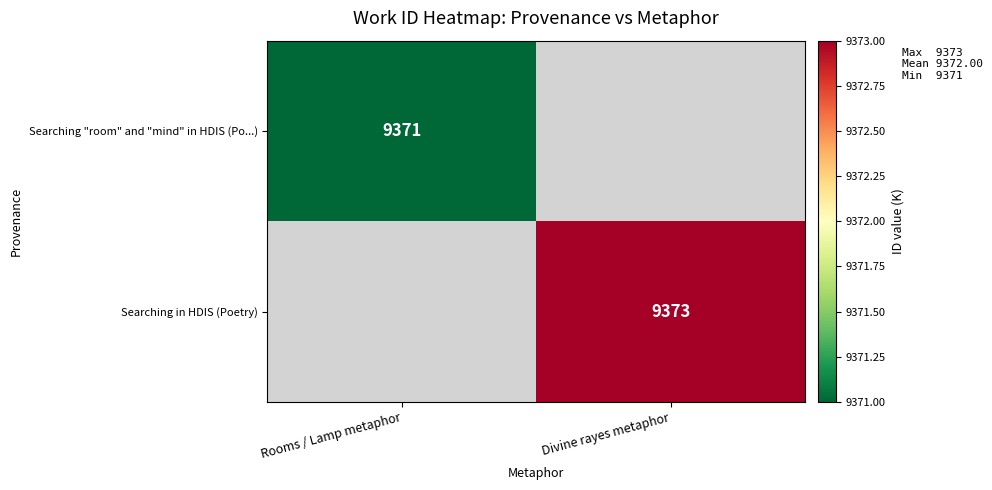

Is it true that Searching in HDIS (Poetry) equals 9373 at Divine rayes metaphor?

True